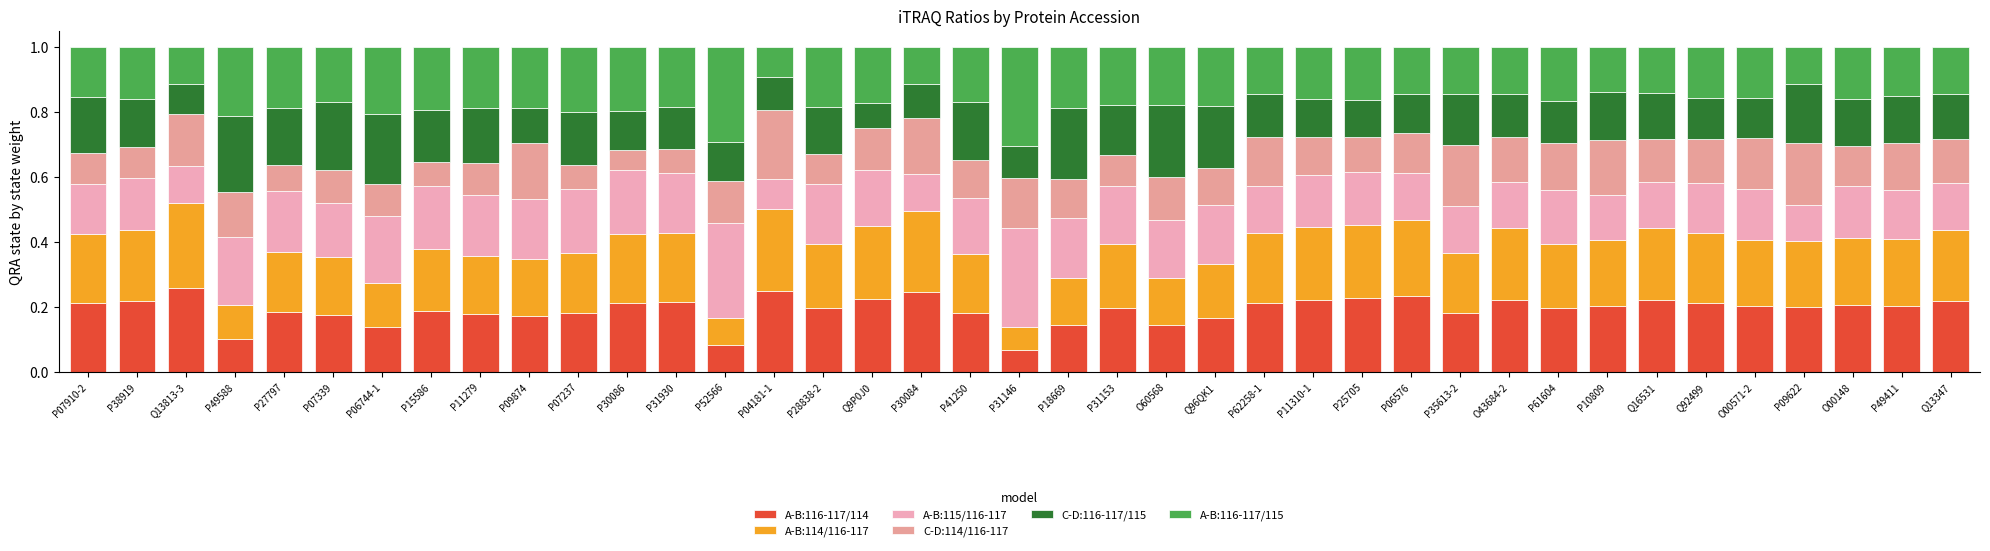

Are the bars grouped side by side (vs. stacked)?

No